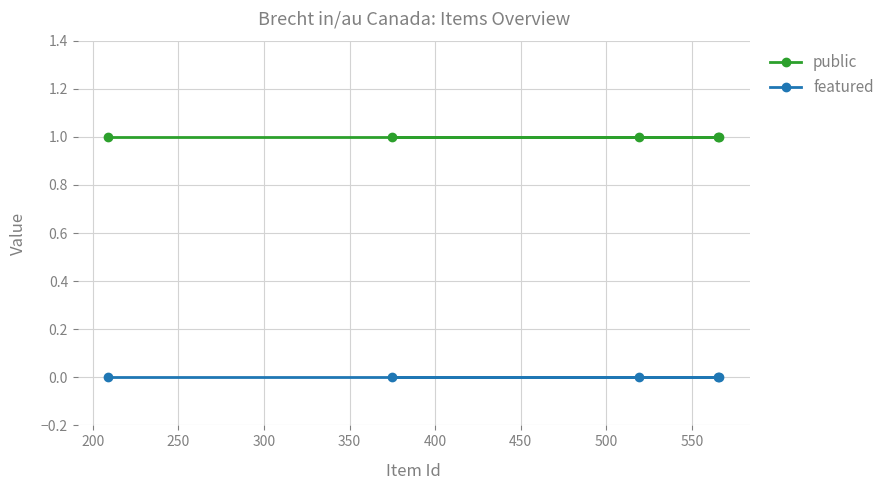

What is the sum of all public values?

5